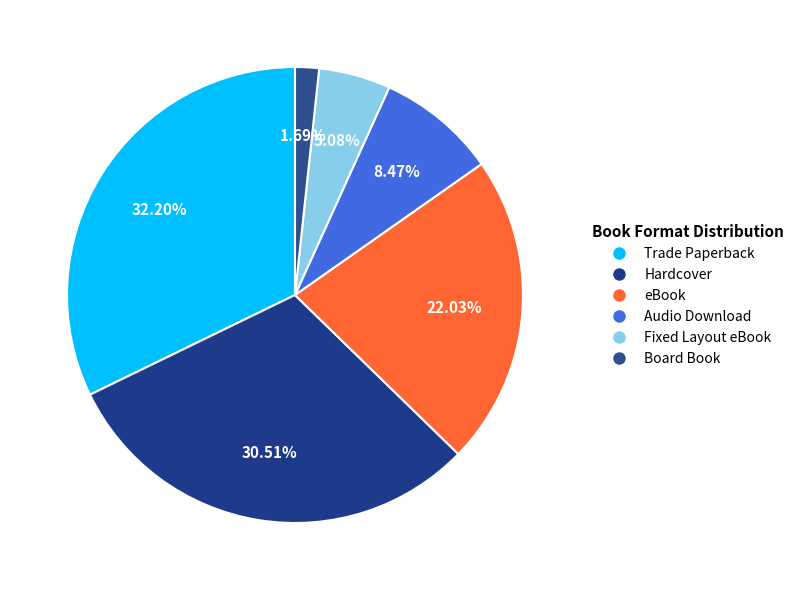

Between eBook and Hardcover, which is larger?

Hardcover